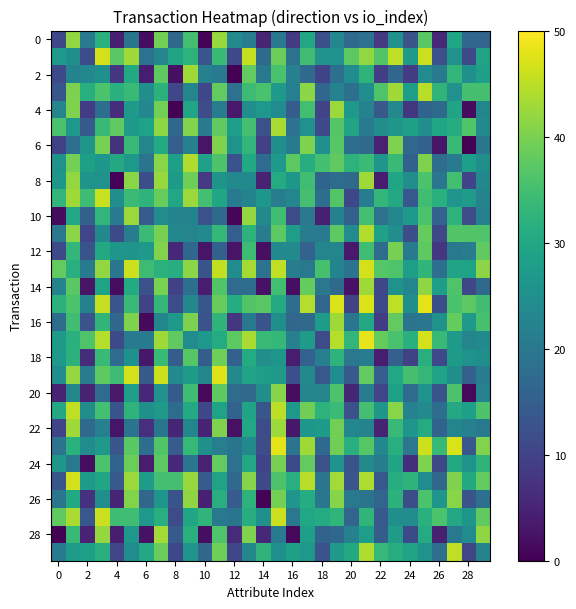

Which series has the largest range (max minus min)?

28